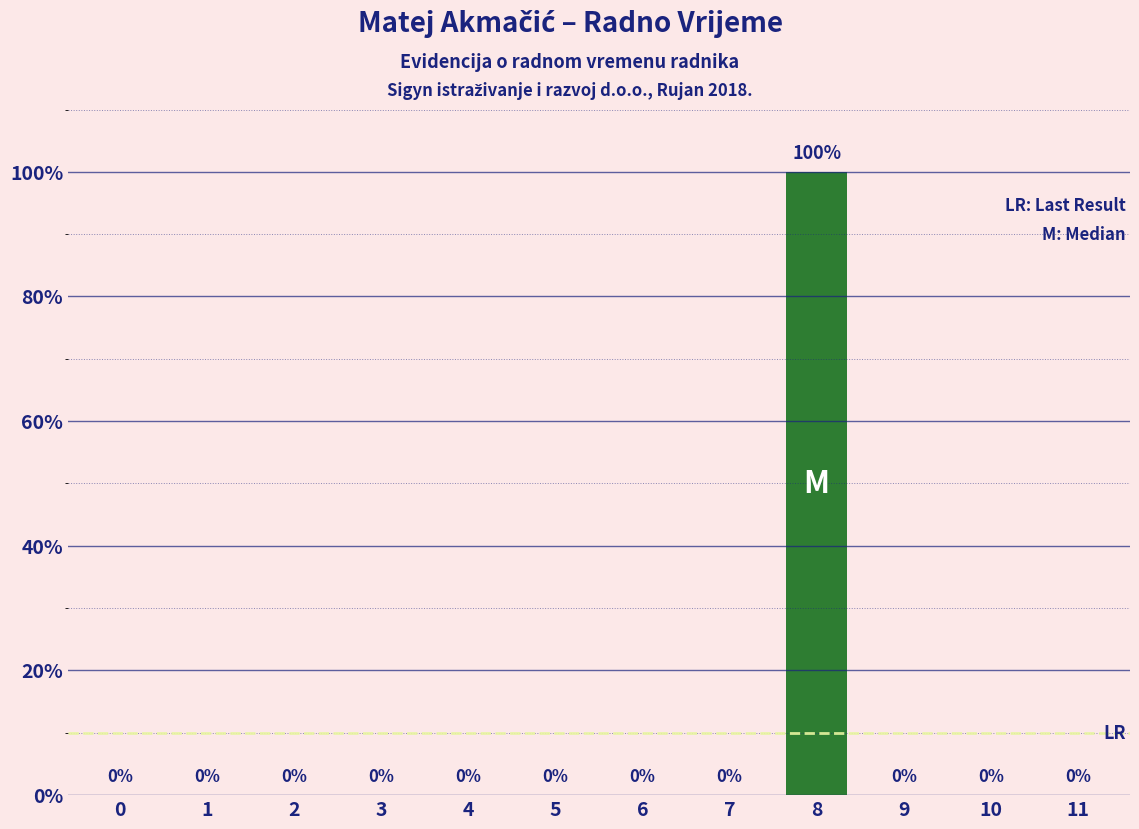

Reading right to left, what are all the values shown in this chart?

11=0	10=0	9=0	8=100	7=0	6=0	5=0	4=0	3=0	2=0	1=0	0=0